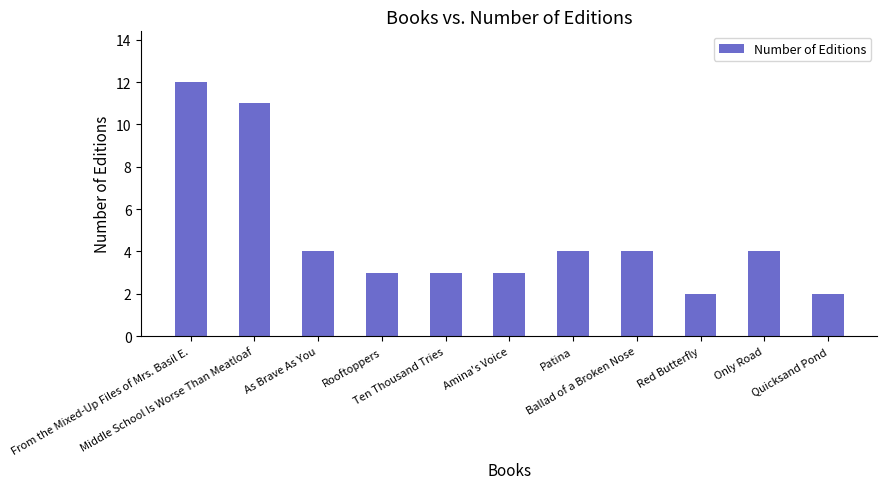

Where does the data first go above 4?

From the Mixed-Up Files of Mrs. Basil E.